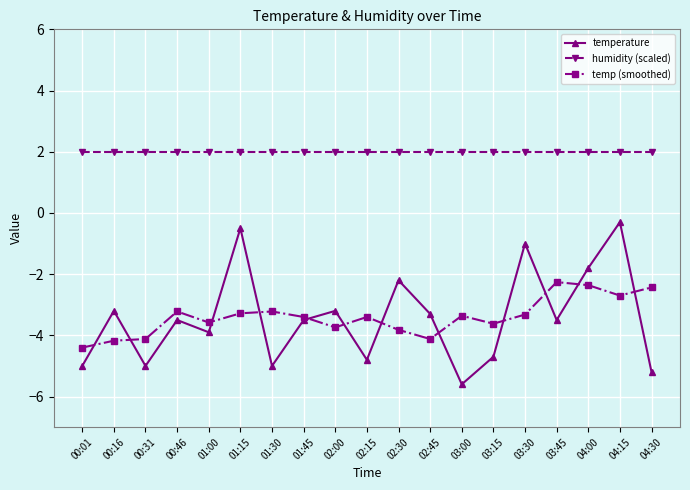

True or false: temperature and temp (smoothed) cross at least once.

True